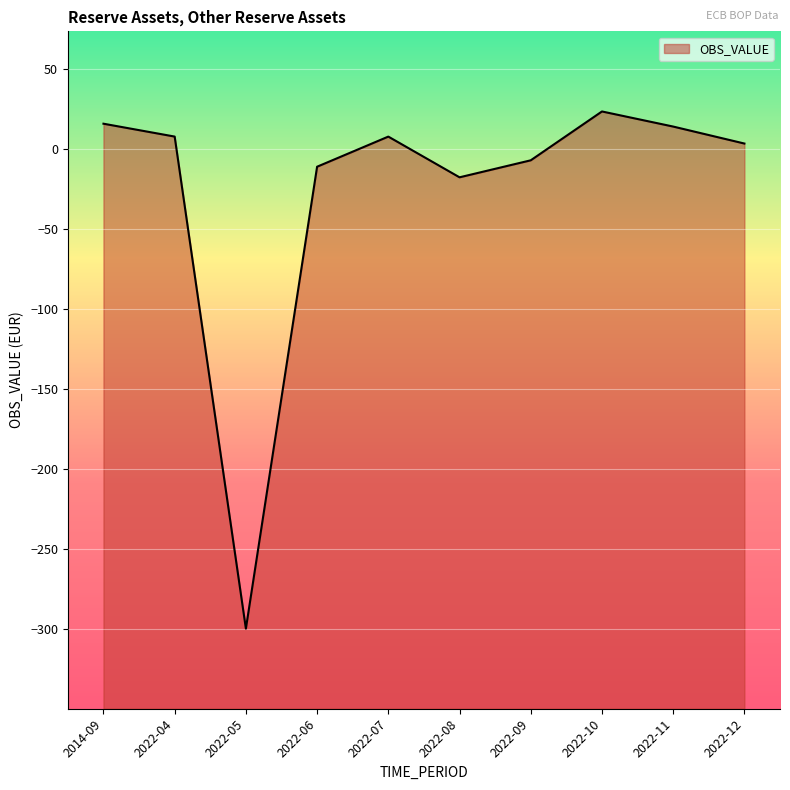

Reading right to left, list all the values displayed in this chart.

3.2	13.8	23.3	-7.2	-17.8	7.6	-11.2	-299.5	7.6	15.6